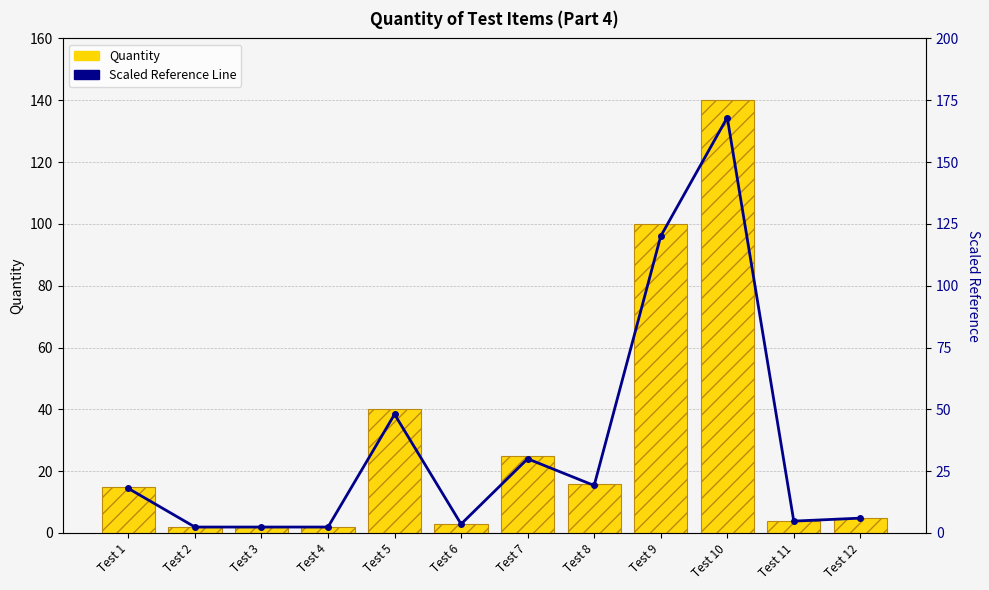

Which series has the largest total across all categories?

Scaled Reference Line